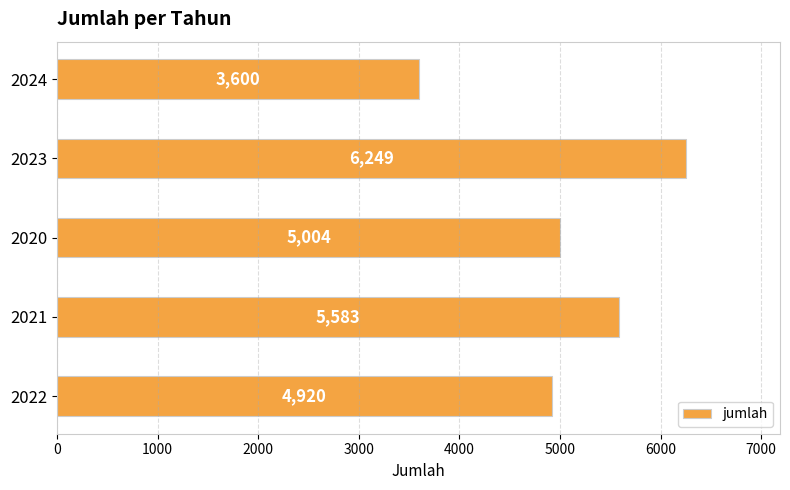

Does the chart contain stacked bars?

No